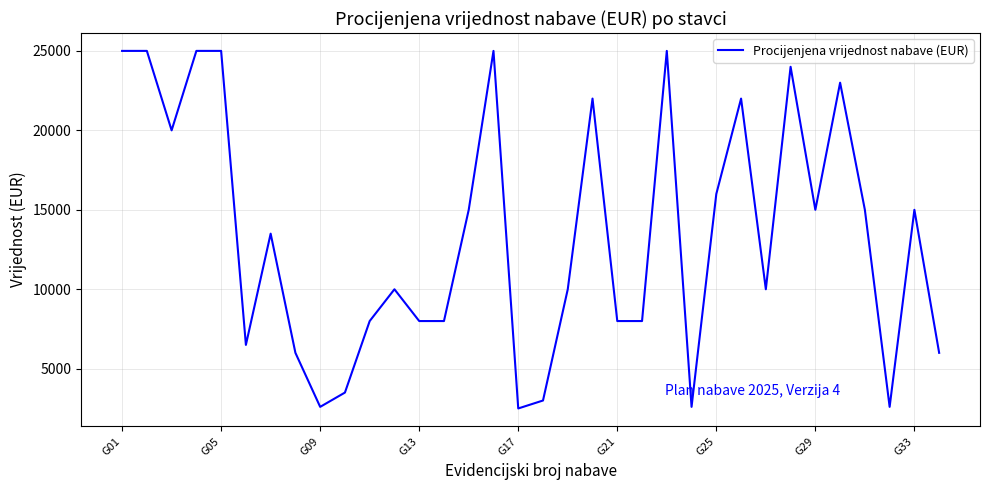

What is the maximum value shown in the chart?

25000